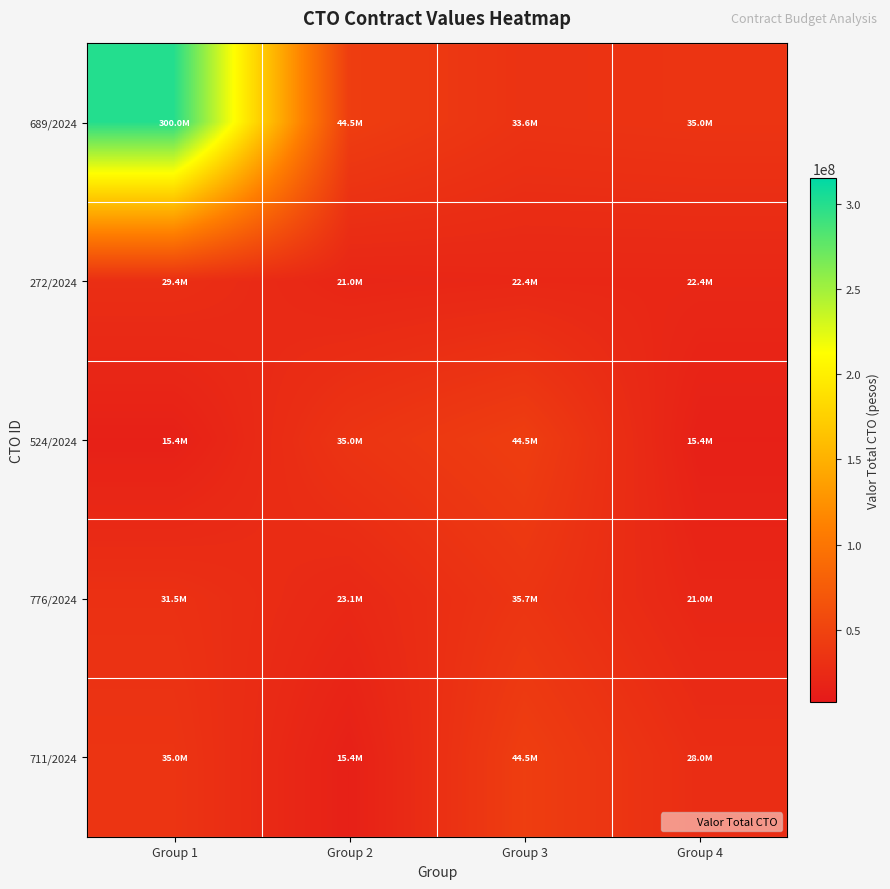

Which series has the widest spread of values?

689/2024